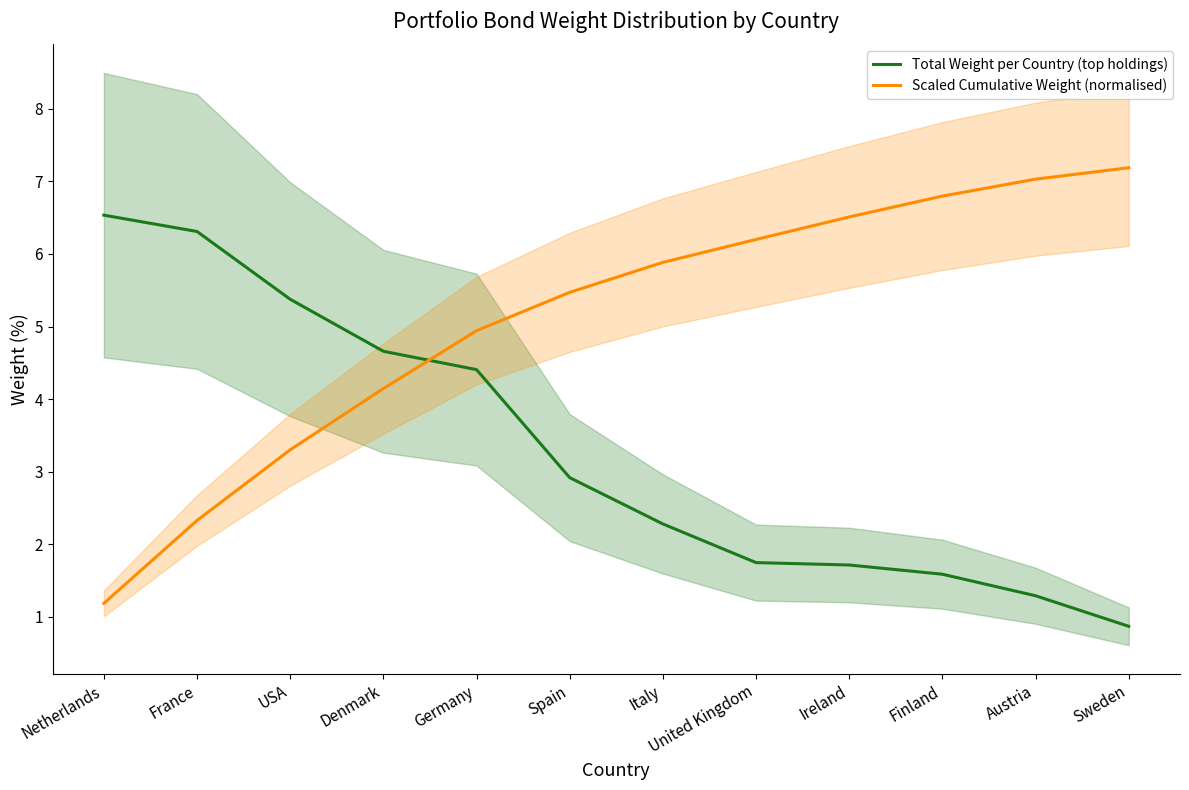

Is it true that Scaled Cumulative Weight (normalised) equals 5.5 at Spain?

True